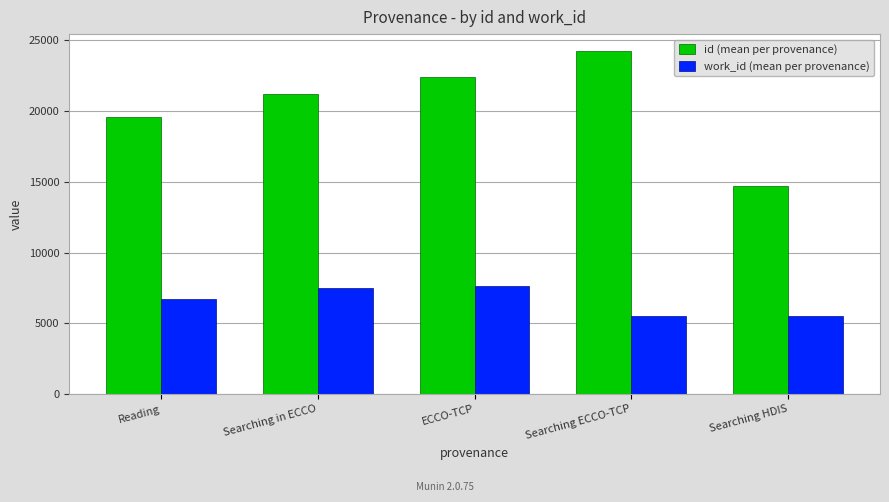

What is the difference between the highest and lowest values at Searching HDIS?

9236.0